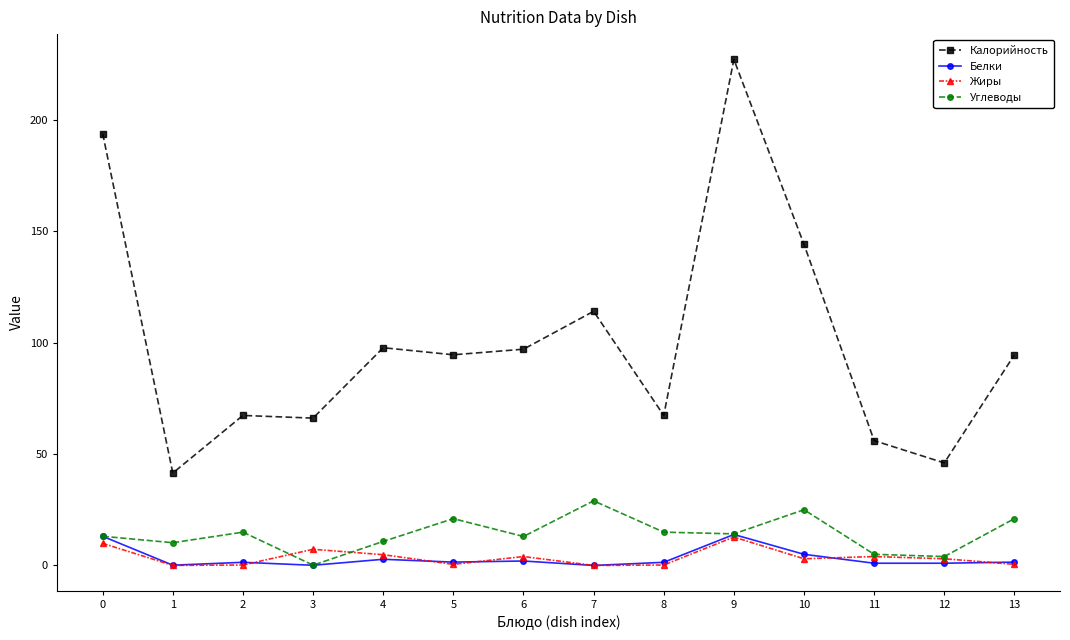

True or false: Углеводы has a value of 25.0 at 10.

True